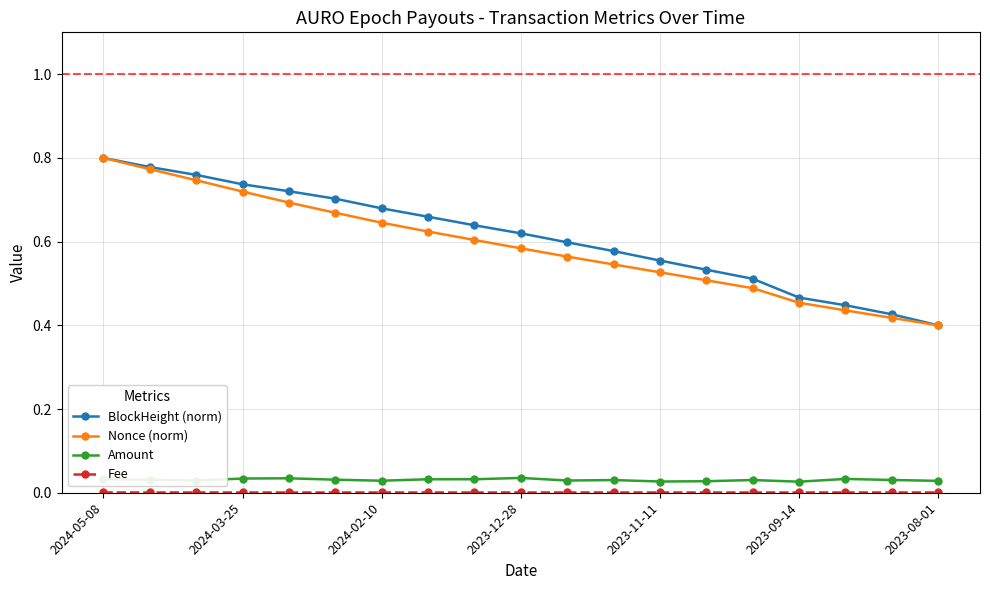

True or false: Nonce (norm) and Amount intersect in this chart.

False